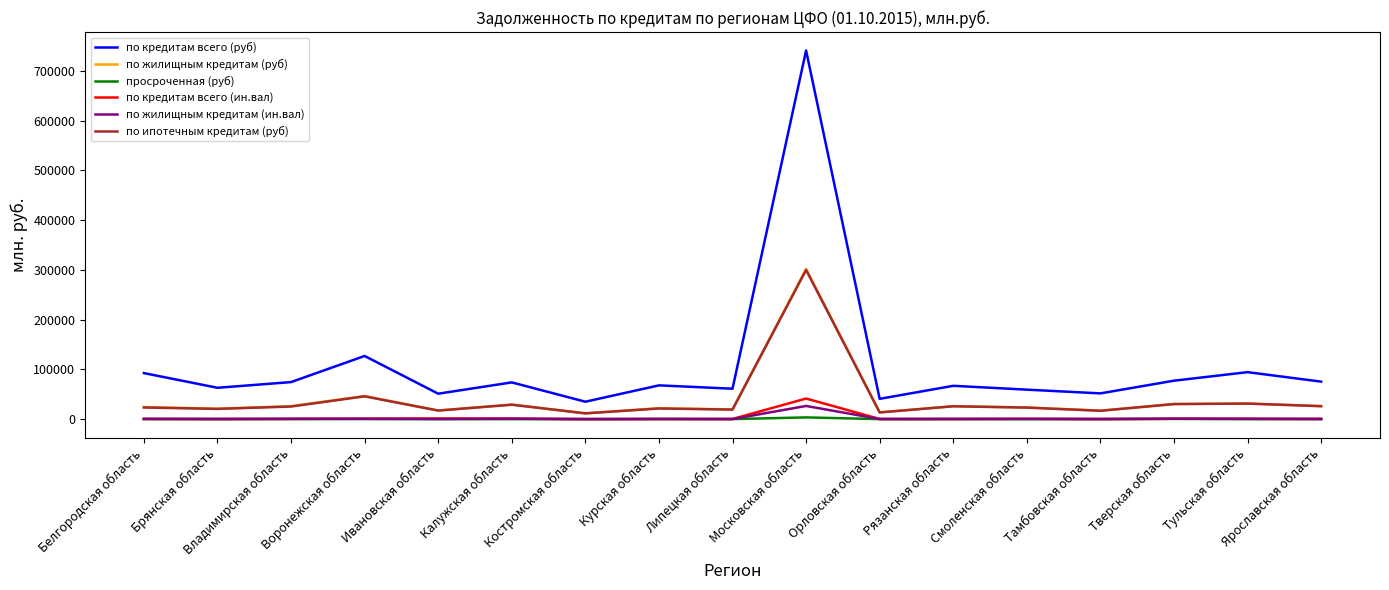

The по ипотечным кредитам (руб) series shows 23355 at Белгородская область. True or false?

True